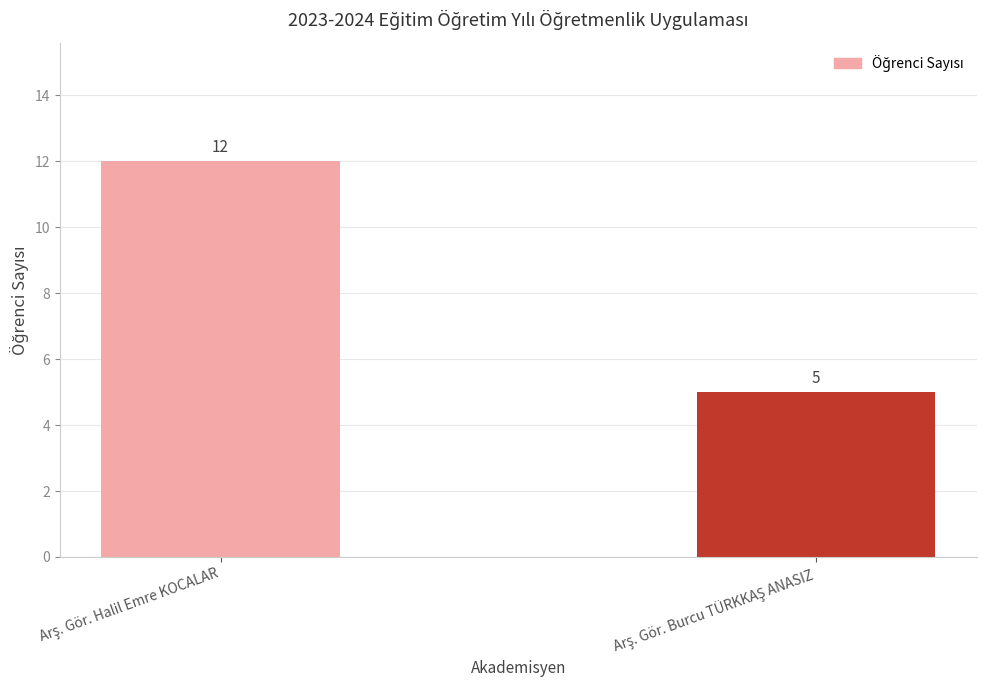

How many values are below 12?

1